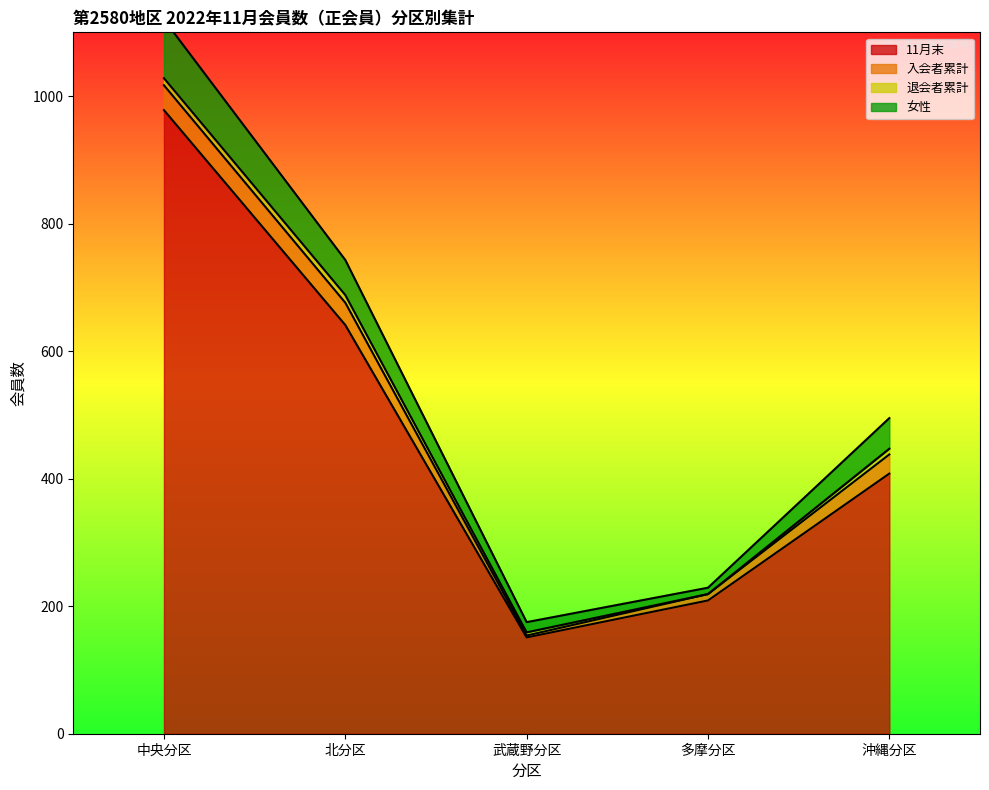

Is the value of 女性 at 中央分区 greater than the value of 11月末 at 武蔵野分区?

Yes